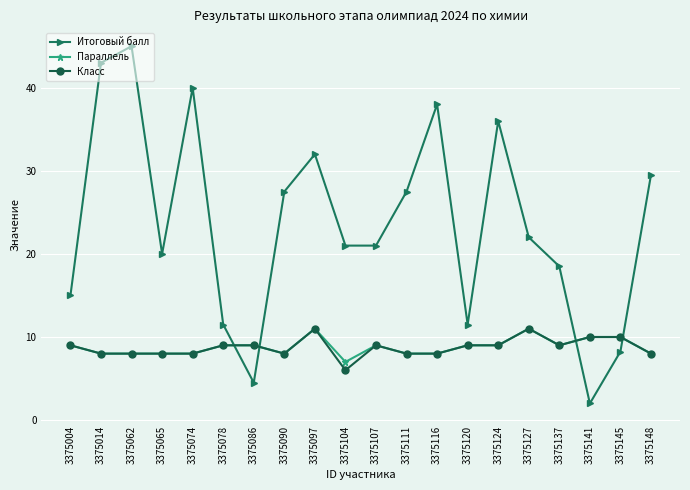

True or false: Класс and Итоговый балл cross at least once.

True